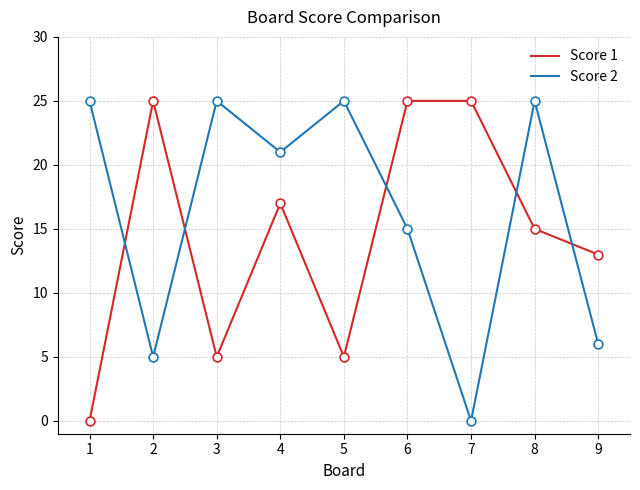

Which series changed the most between 7 and 9?

Score 1